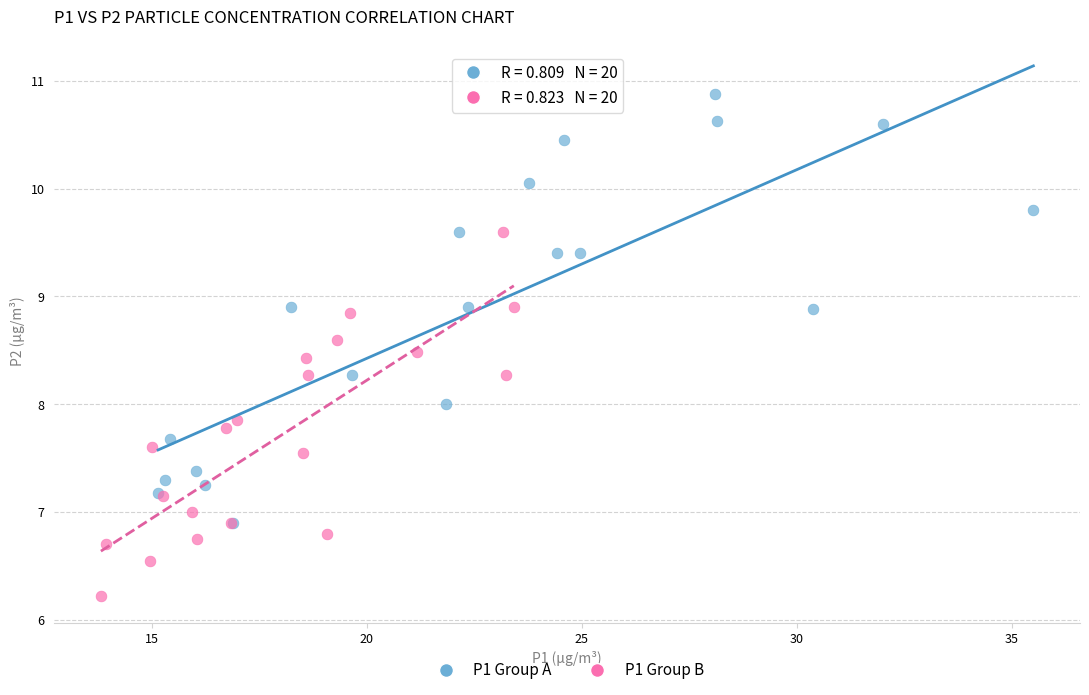

Which series has the largest Y range (max minus min)?

P1 Group A